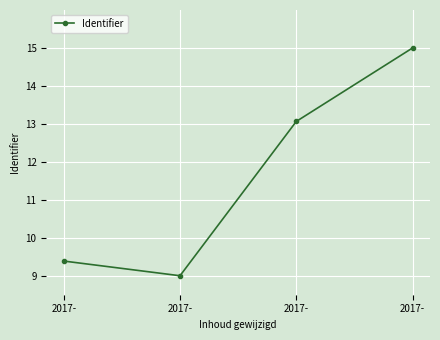

How many data points are above 13?

2